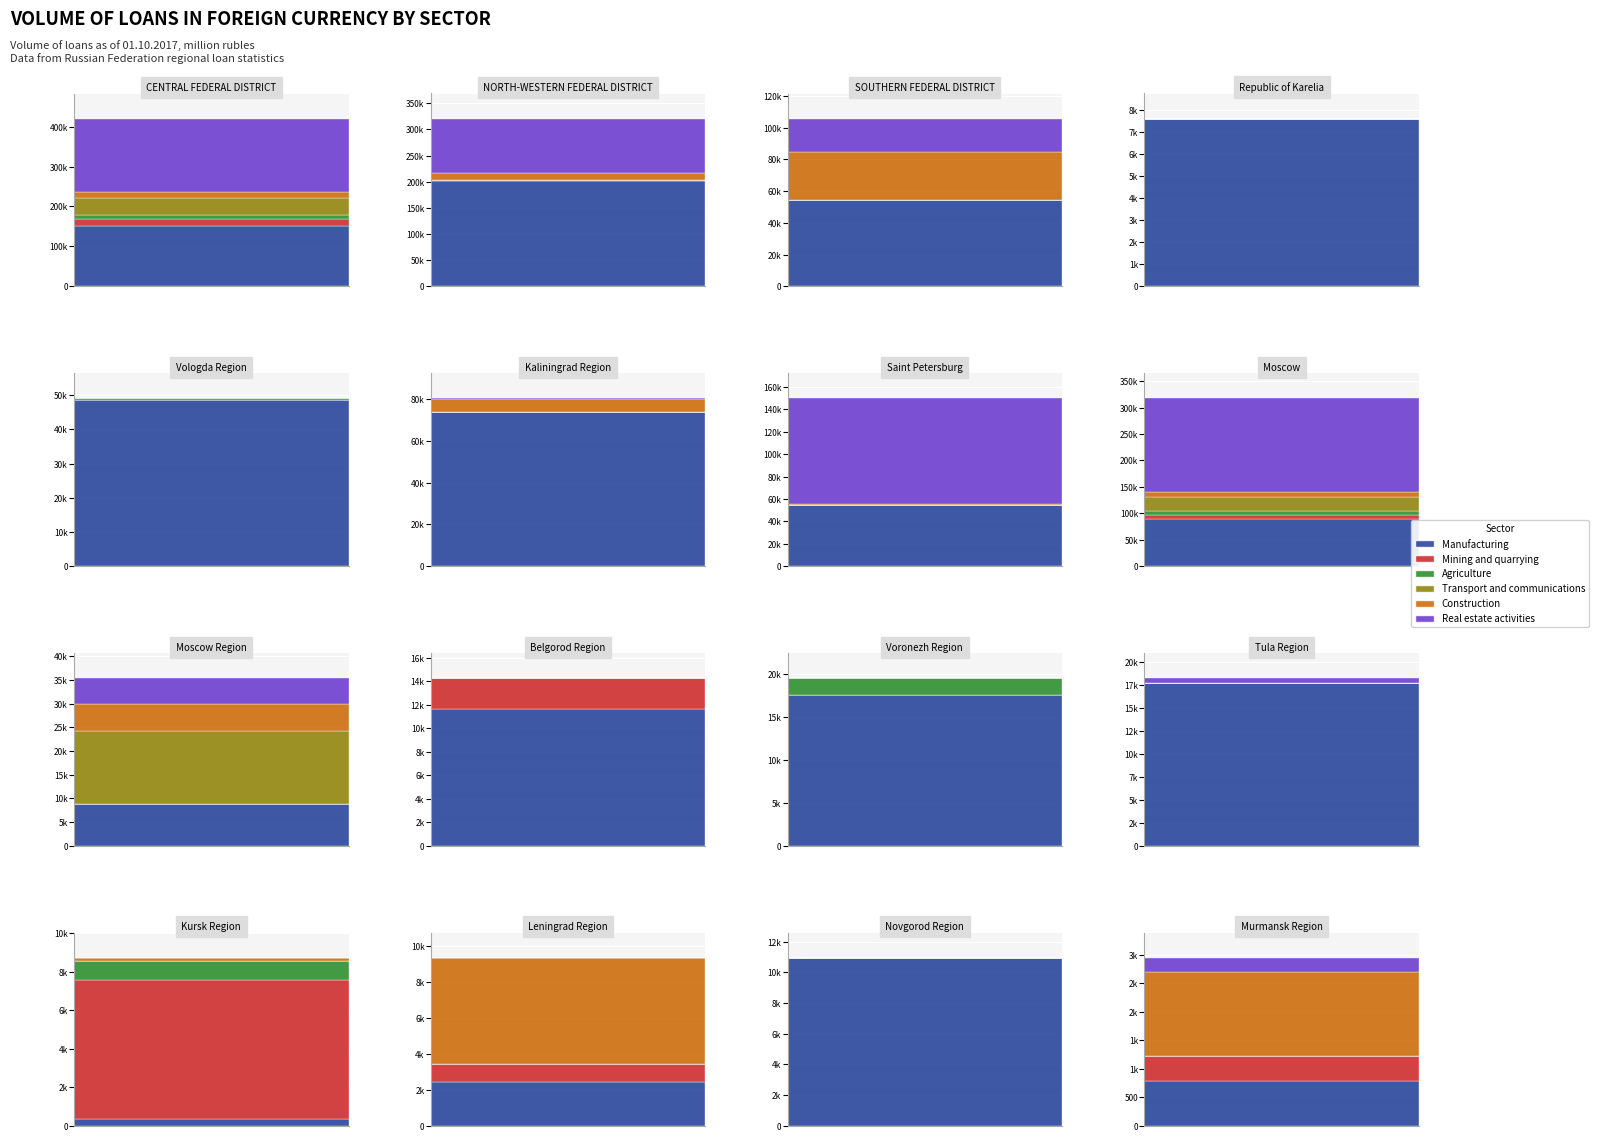

How many distinct data groups are displayed?

6